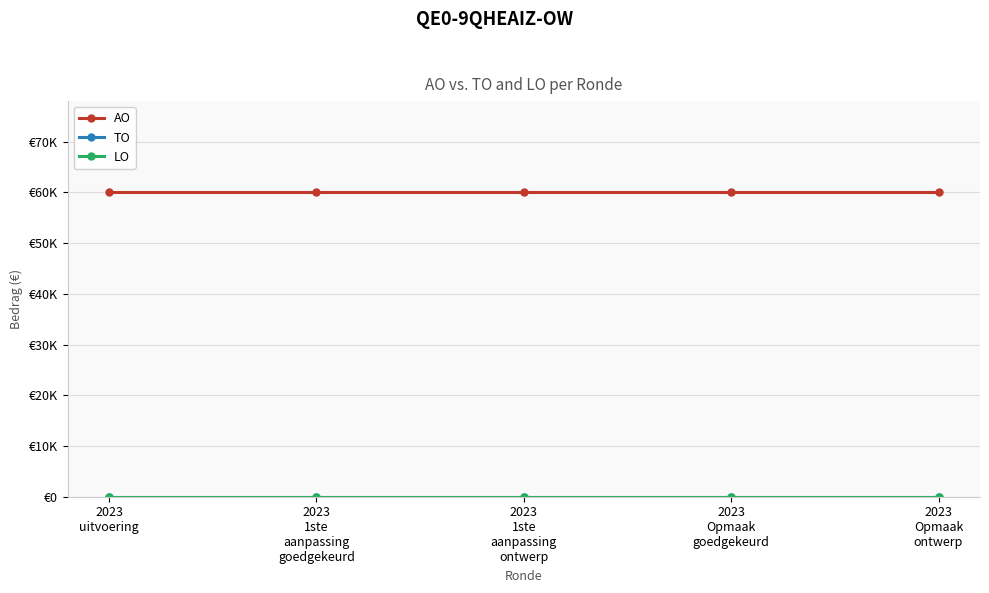

What are all the series names shown in the legend?

AO, TO, LO